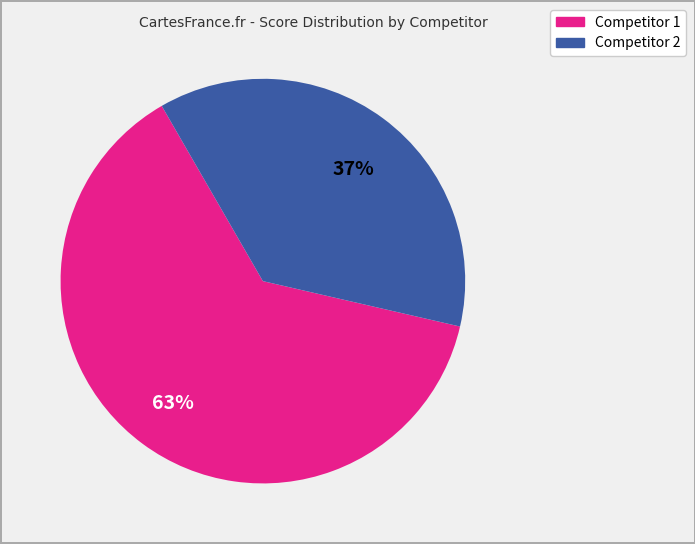

Is there any slice that represents more than half of the pie?

Yes